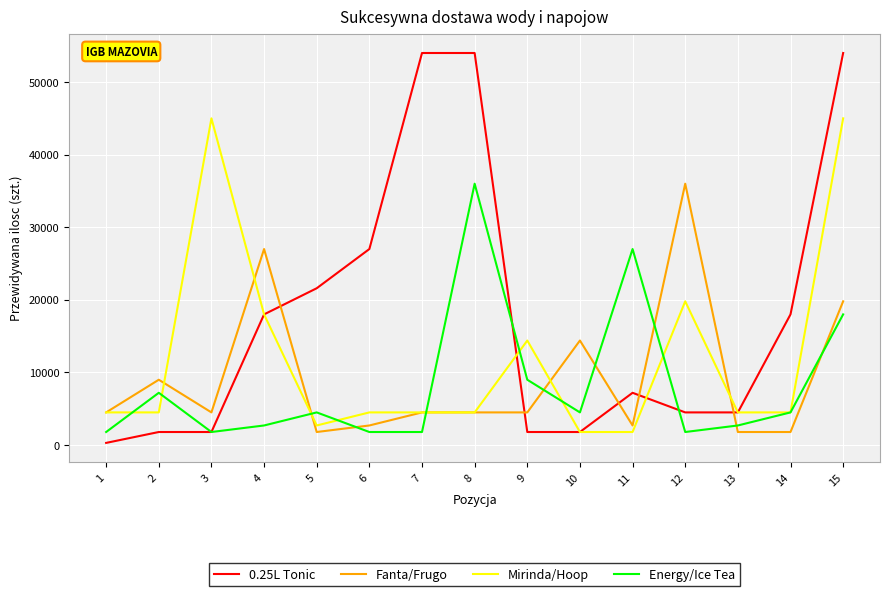

At which category is the sum across all series the highest?

15